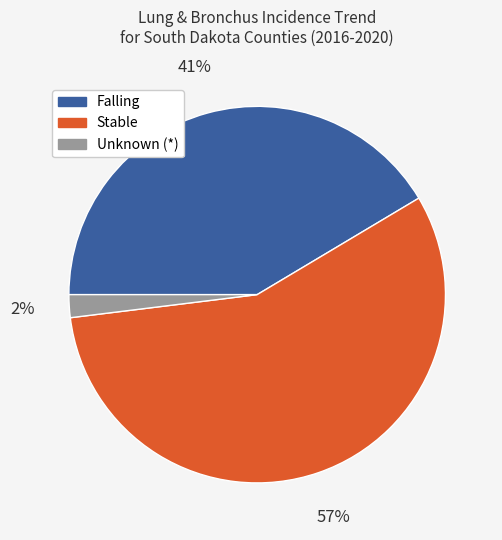

Does any single category account for the majority?

Yes